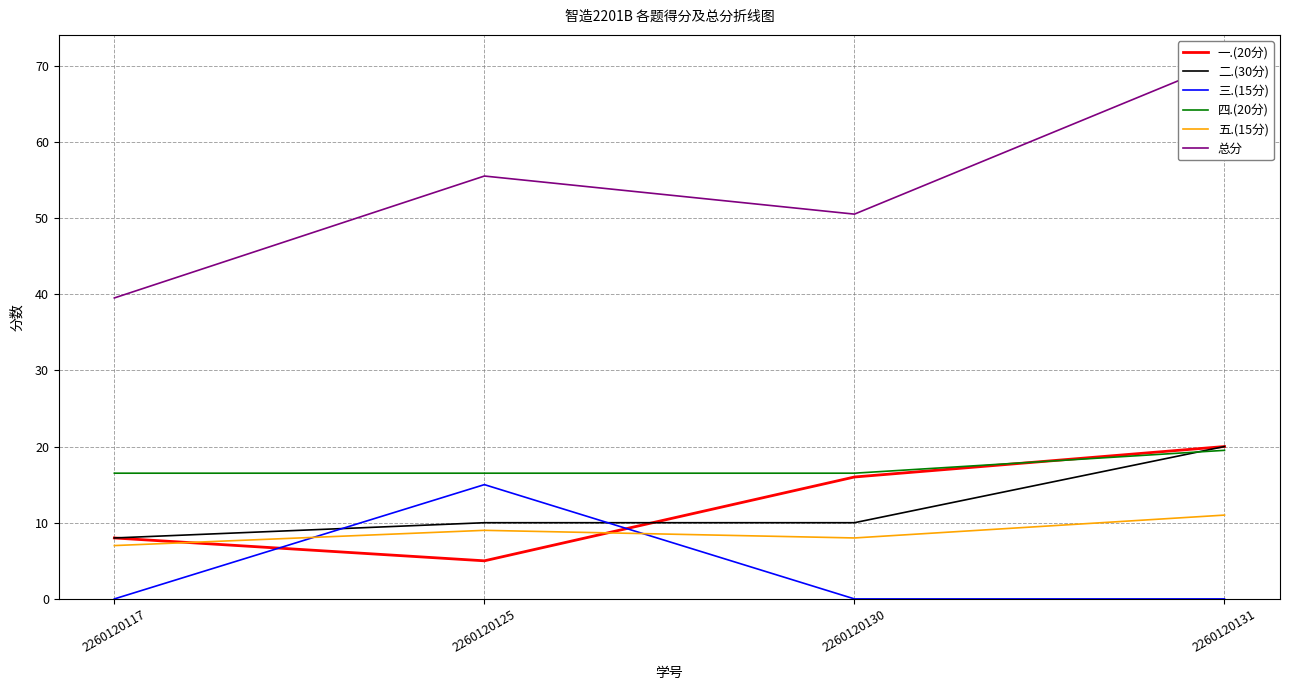

How many distinct data groups are displayed?

6